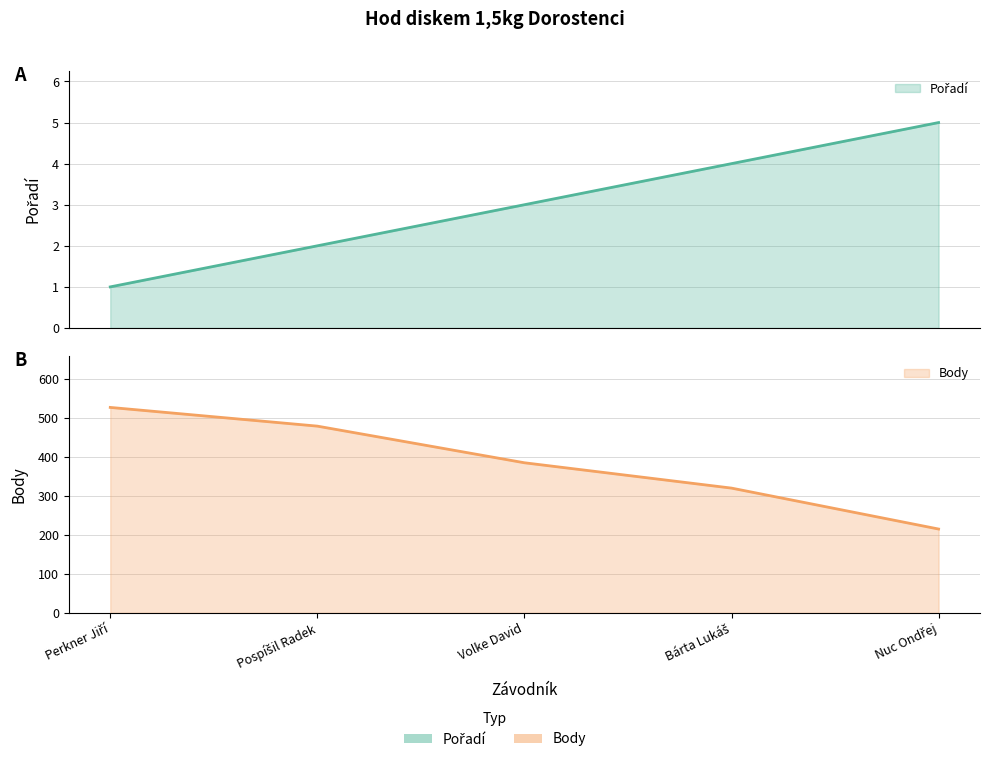

Which series changed the most between Bárta Lukáš and Nuc Ondřej?

Body